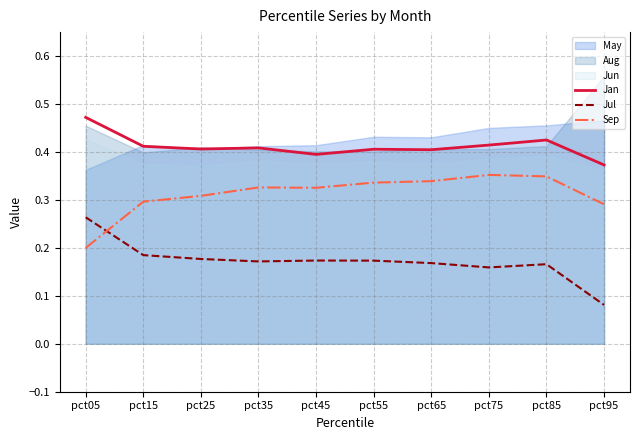

What is the total value across all series at pct25?

0.9